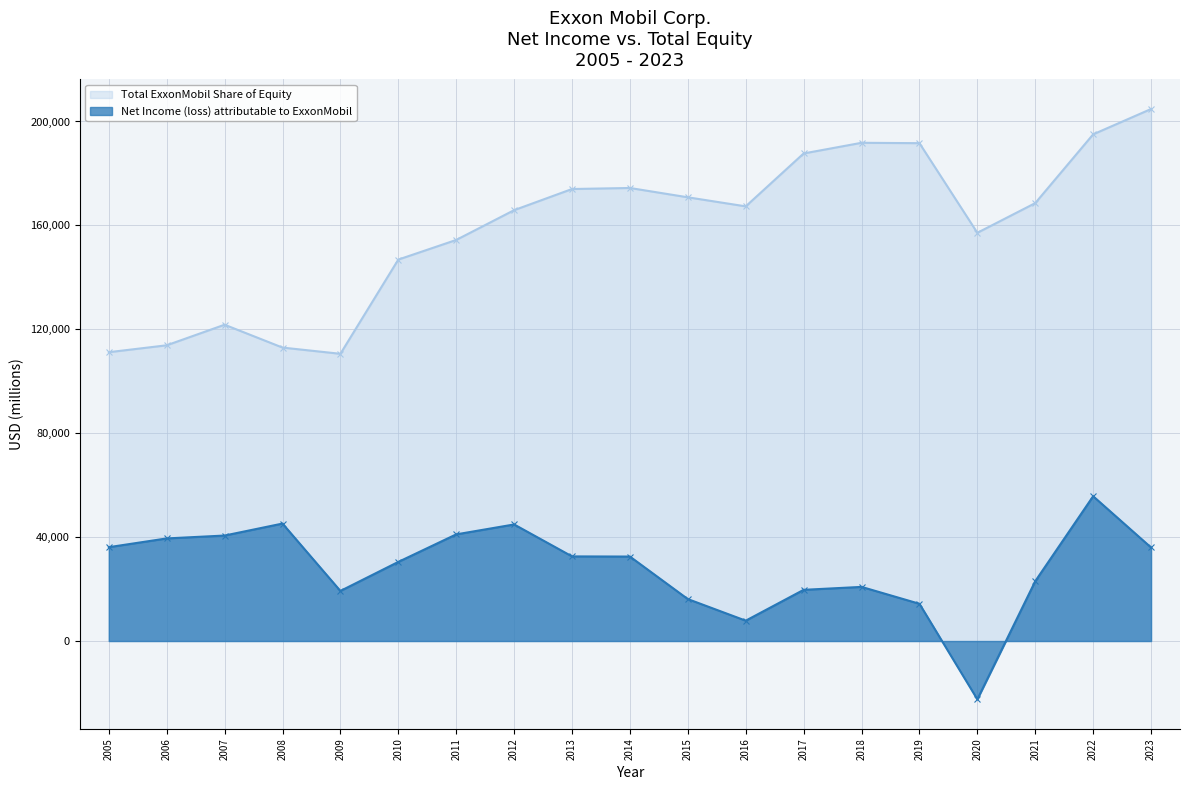

What are all the series names shown in the legend?

Total ExxonMobil Share of Equity, Net Income (loss) attributable to ExxonMobil